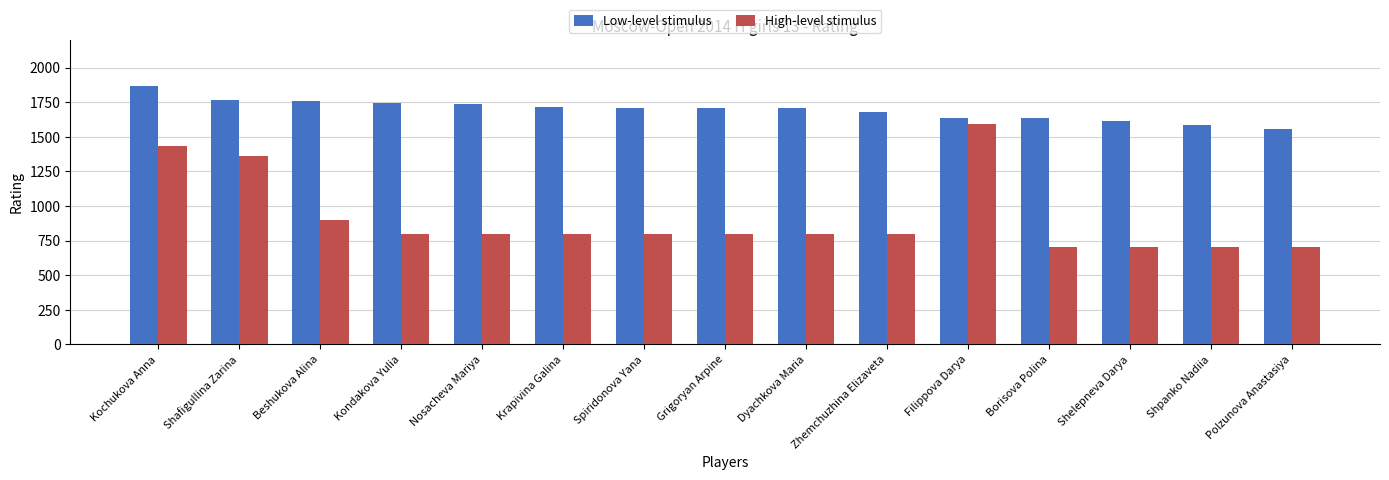

Which label corresponds to the largest value in the chart?

Kochukova Anna